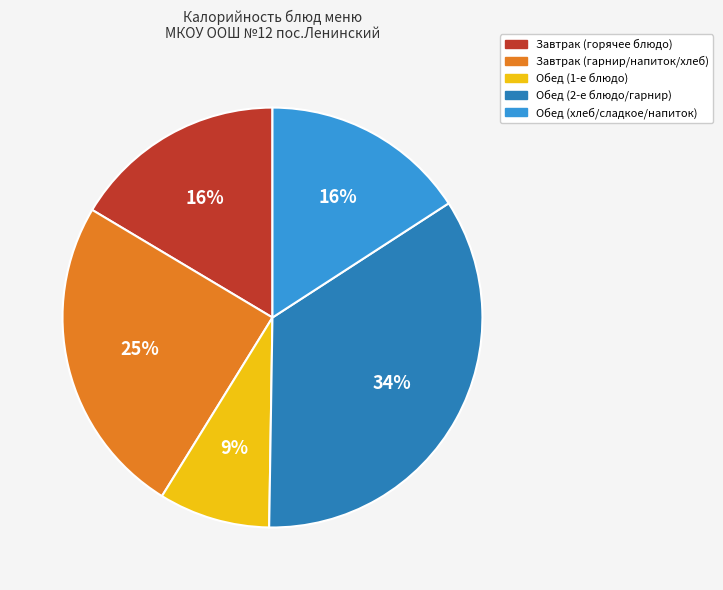

Do Обед (1-е блюдо) and Обед (2-е блюдо/гарнир) together represent more than half of the pie?

No